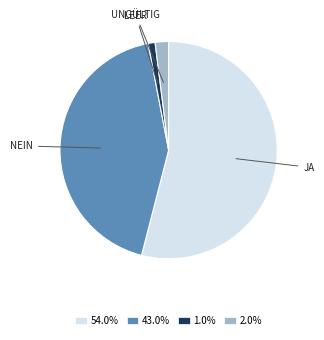

Does any single category account for the majority?

Yes